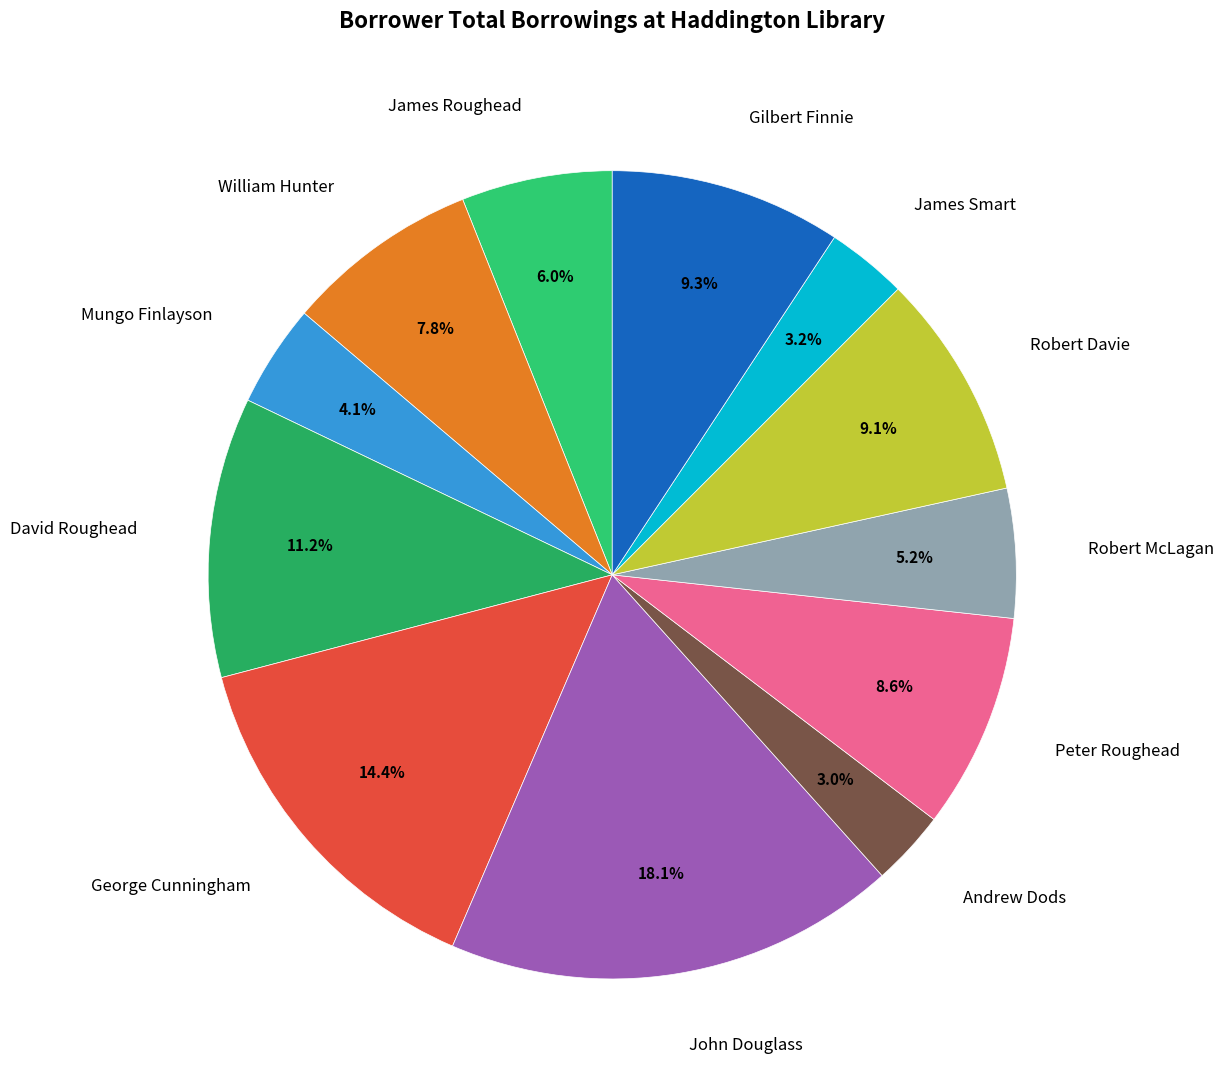

How many segments does this pie chart have?

12